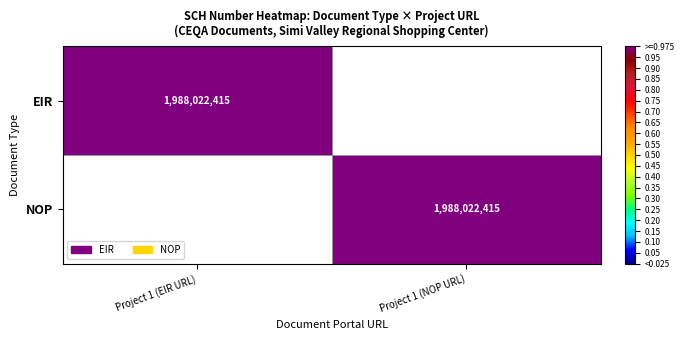

What is the spread (max minus min) of values at Project 1 (EIR URL)?

1